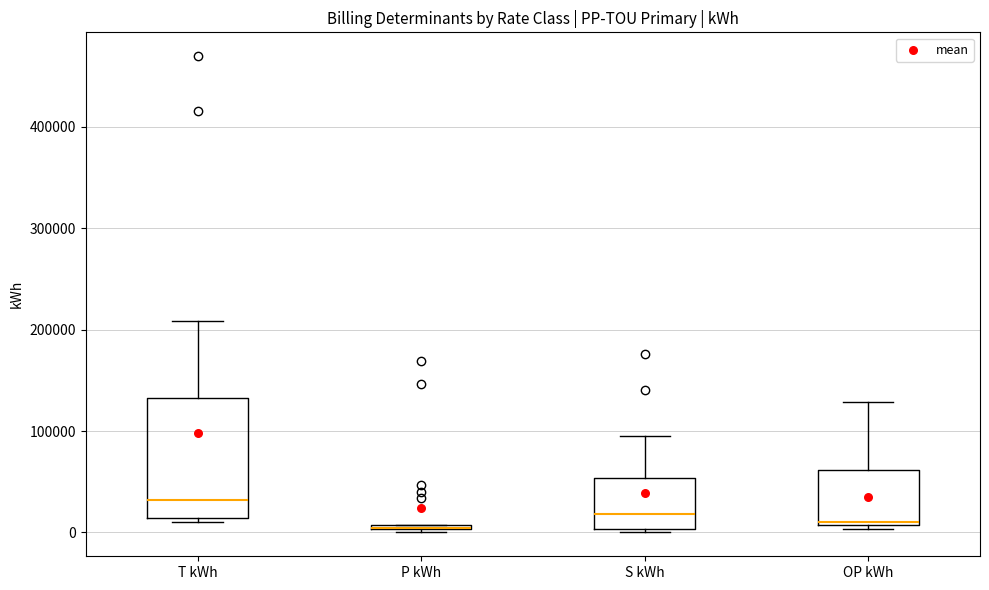

Which box is the tallest, from its lower edge to its upper edge?

T kWh